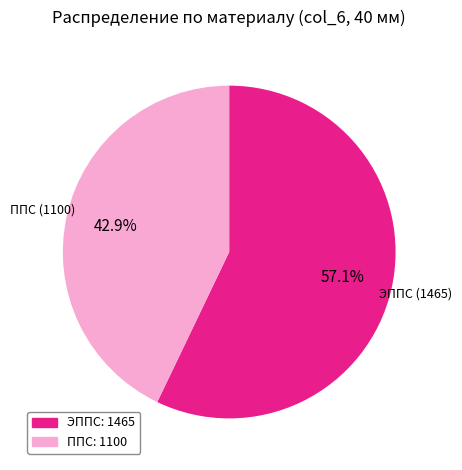

True or false: ППС accounts for 43% of the total.

True